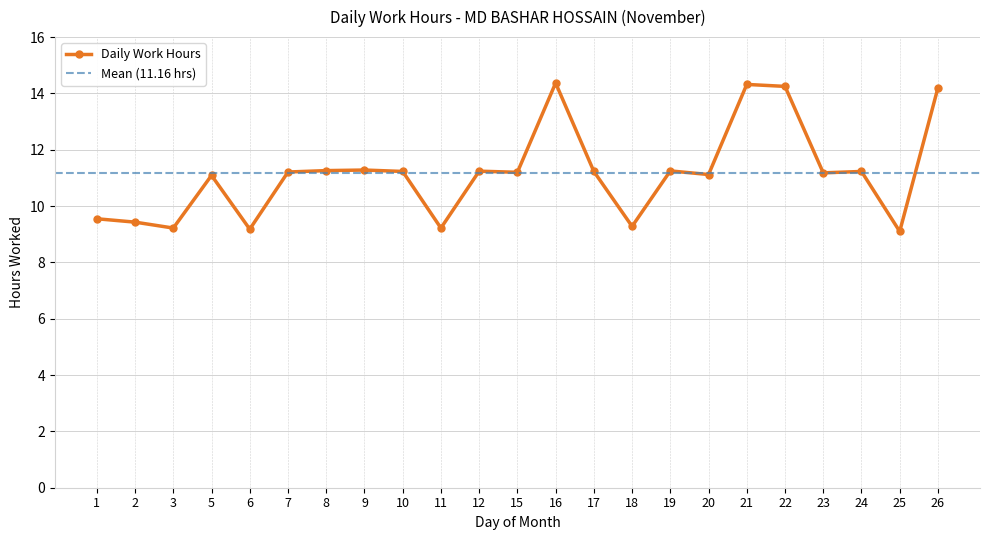

Between 26 and 22, which is larger?

22